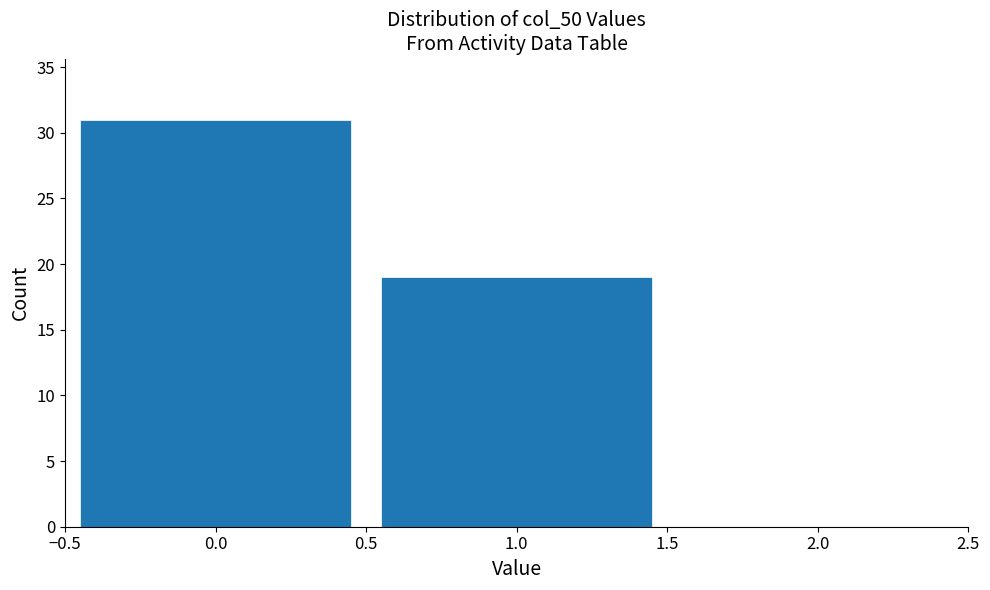

Reading left to right, list every bar in this chart as the range it spans on the x-axis followed by its height. The values are not printed on the chart, so give them approximately, as read against the axis.

-0.5 to 0.5: 31
0.5 to 1.5: 19